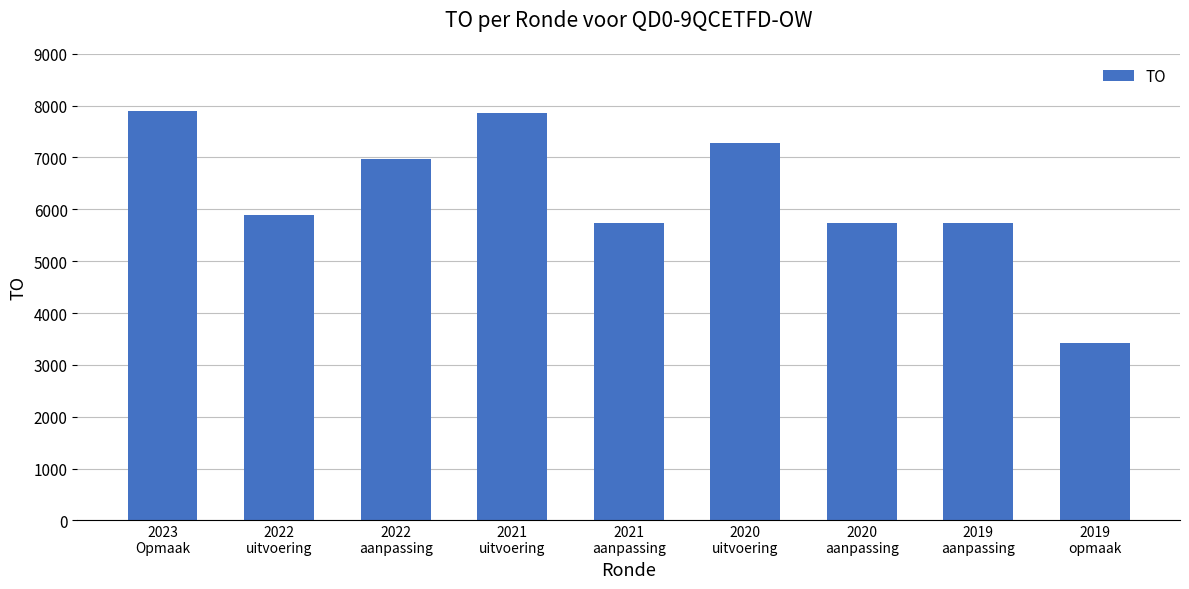

What is the sum of the values at 2020
aanpassing and 2019
opmaak?

9165